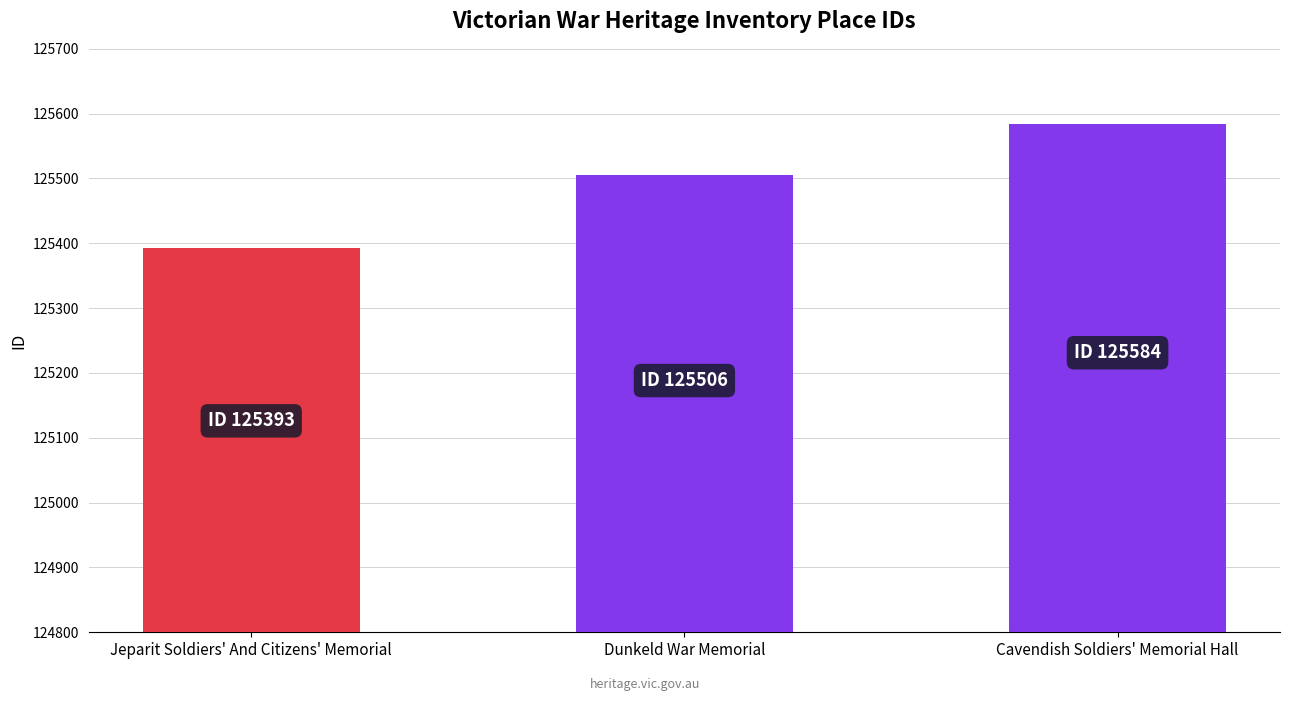

What is the difference between the values at Dunkeld War Memorial and Jeparit Soldiers' And Citizens' Memorial?

113